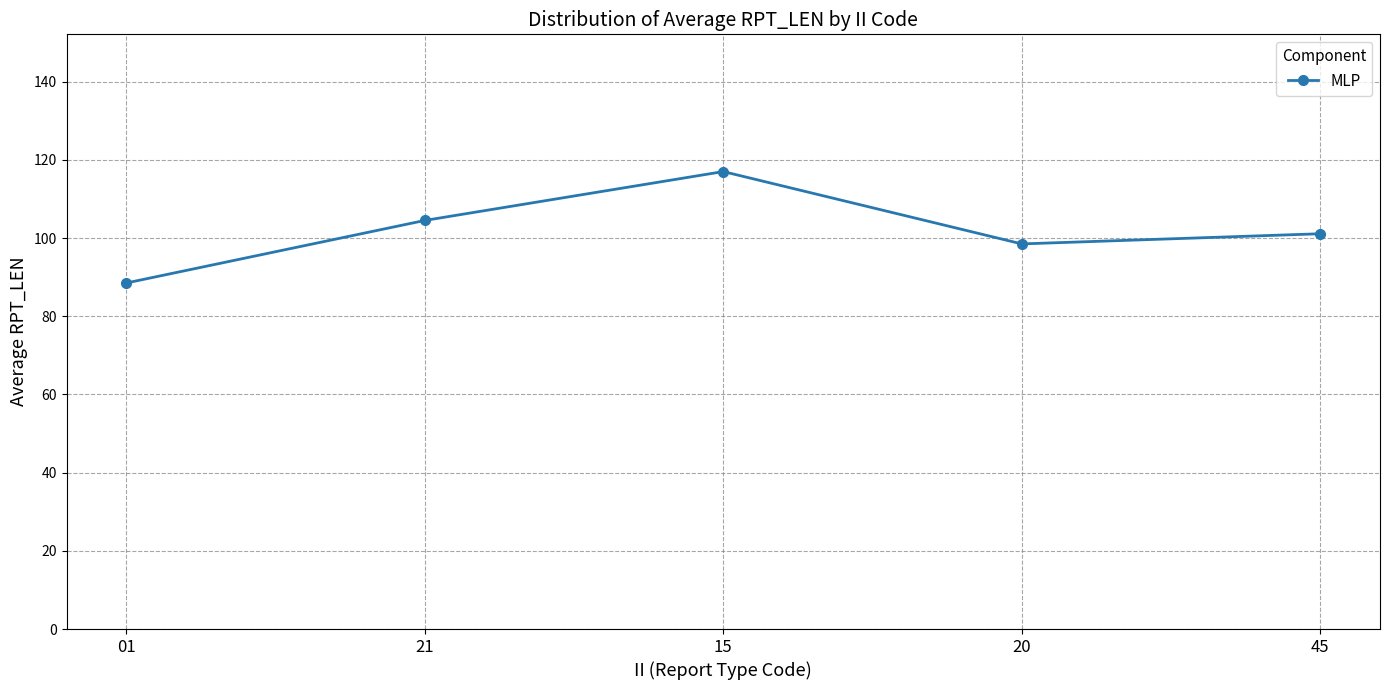

Approximately how many times larger is the value at 21 compared to 20?

1.1